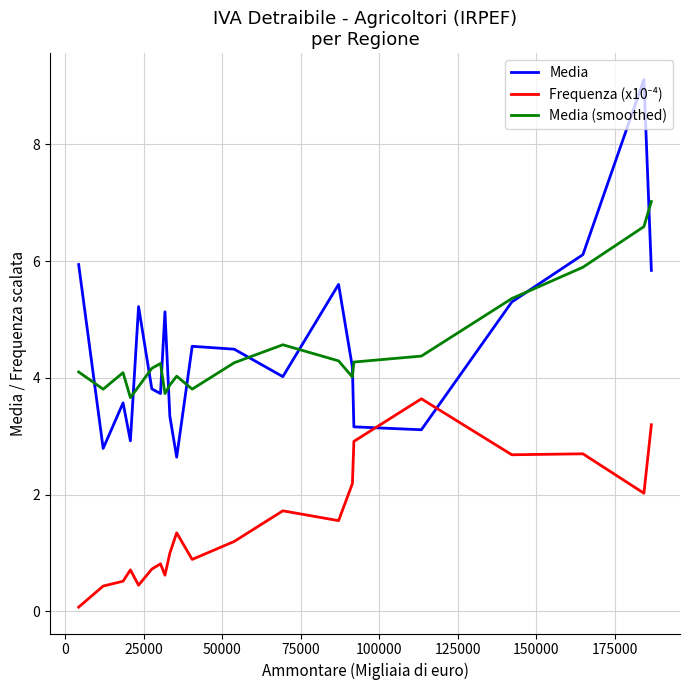

What is the highest value of the Media series?

9.1